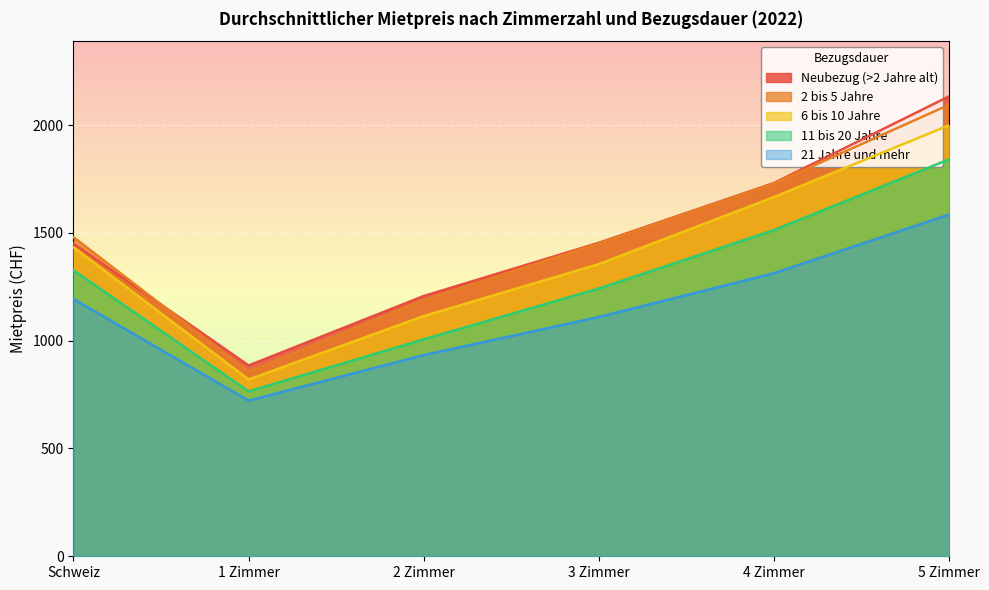

List the series in order of their peak value, lowest first.

21 Jahre und mehr, 11 bis 20 Jahre, 6 bis 10 Jahre, 2 bis 5 Jahre, Neubezug (>2 Jahre alt)